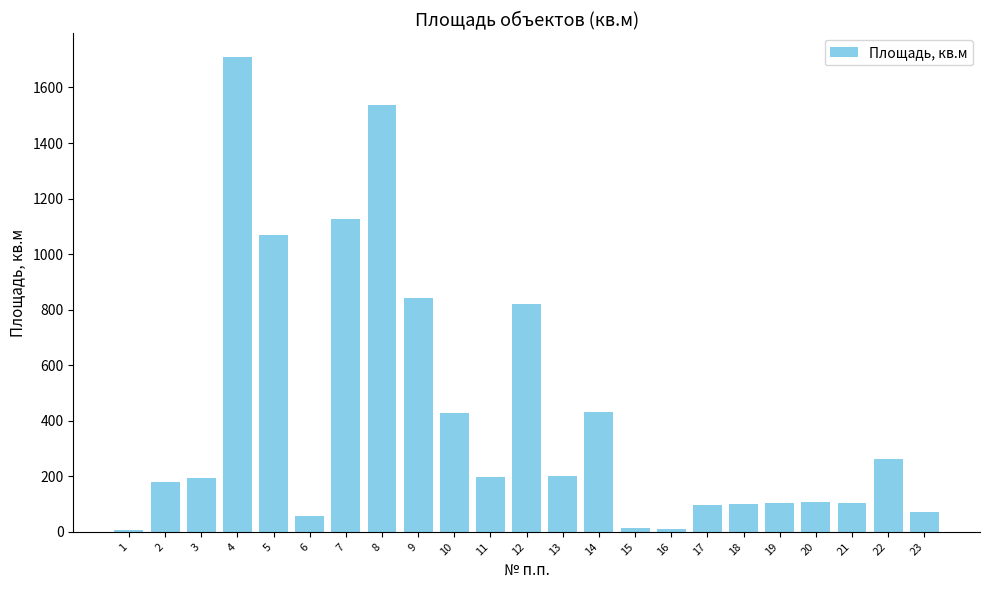

At which category does the chart reach its peak across all series?

4